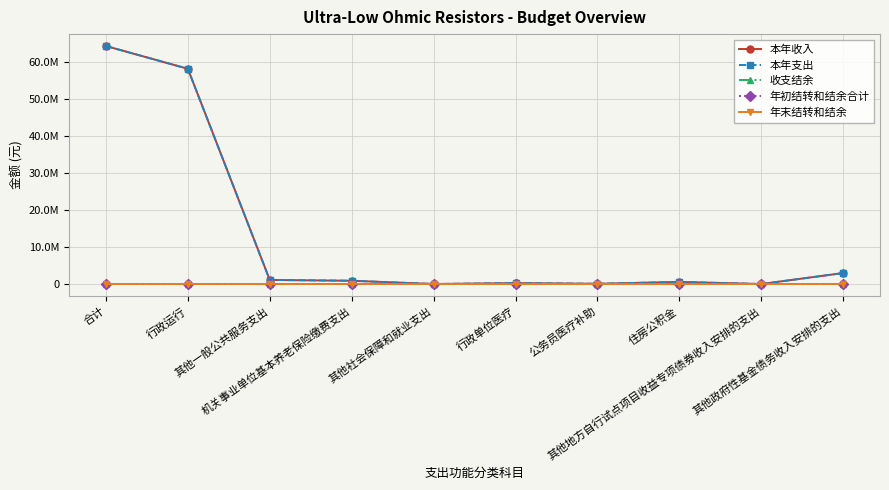

At which label is 本年收入 closest to 32201930?

行政运行